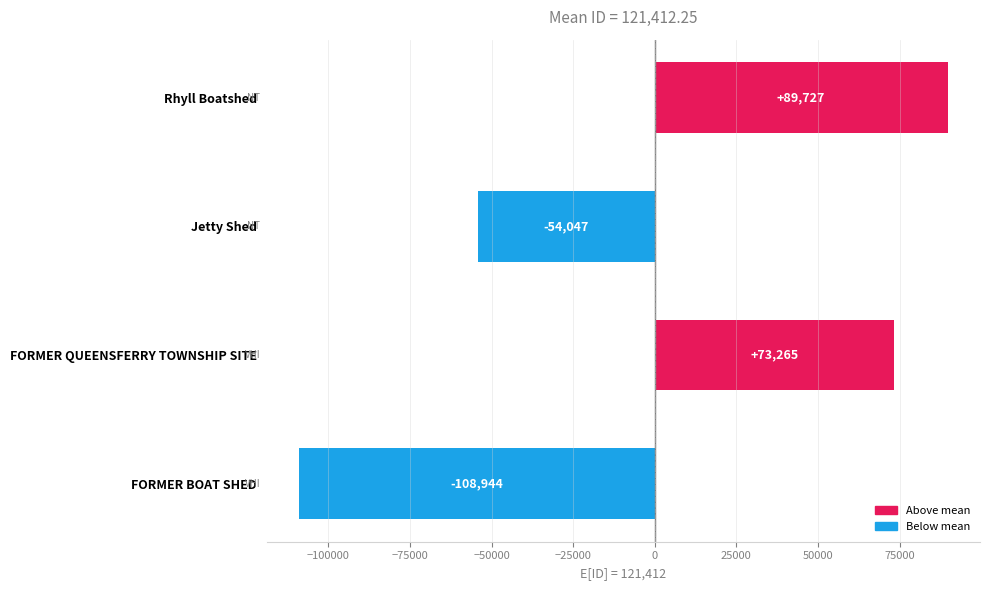

What is the minimum value shown in the chart?

-108944.2